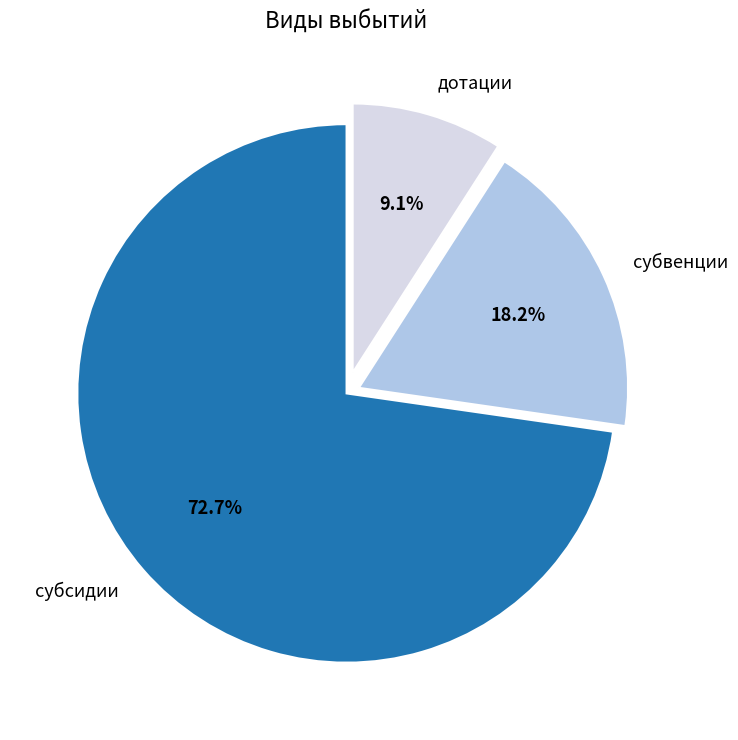

What percentage is the субсидии slice, to the nearest percent?

73%